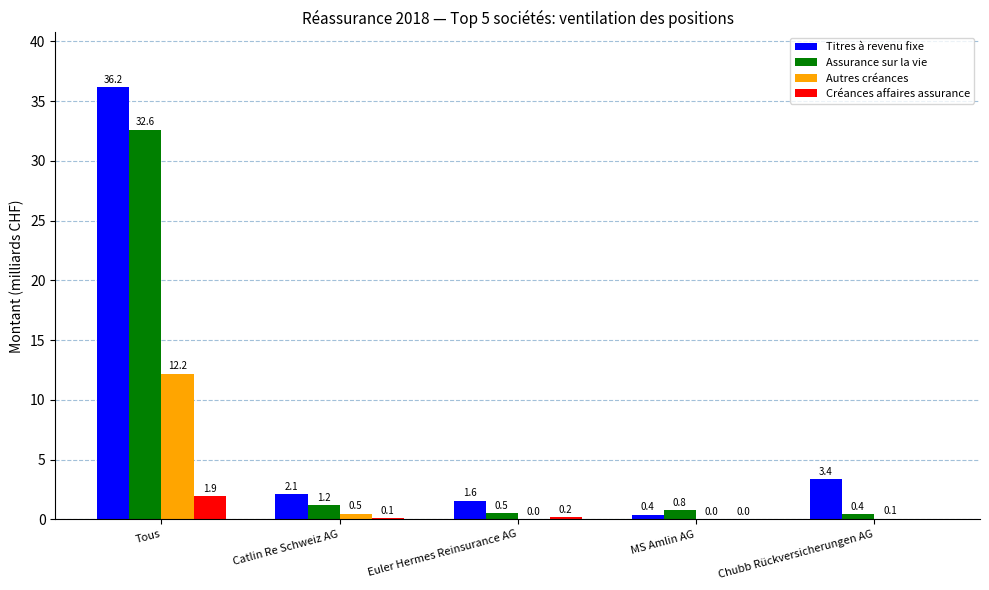

What is the sum of the Titres à revenu fixe values at Euler Hermes Reinsurance AG and MS Amlin AG?

2.0